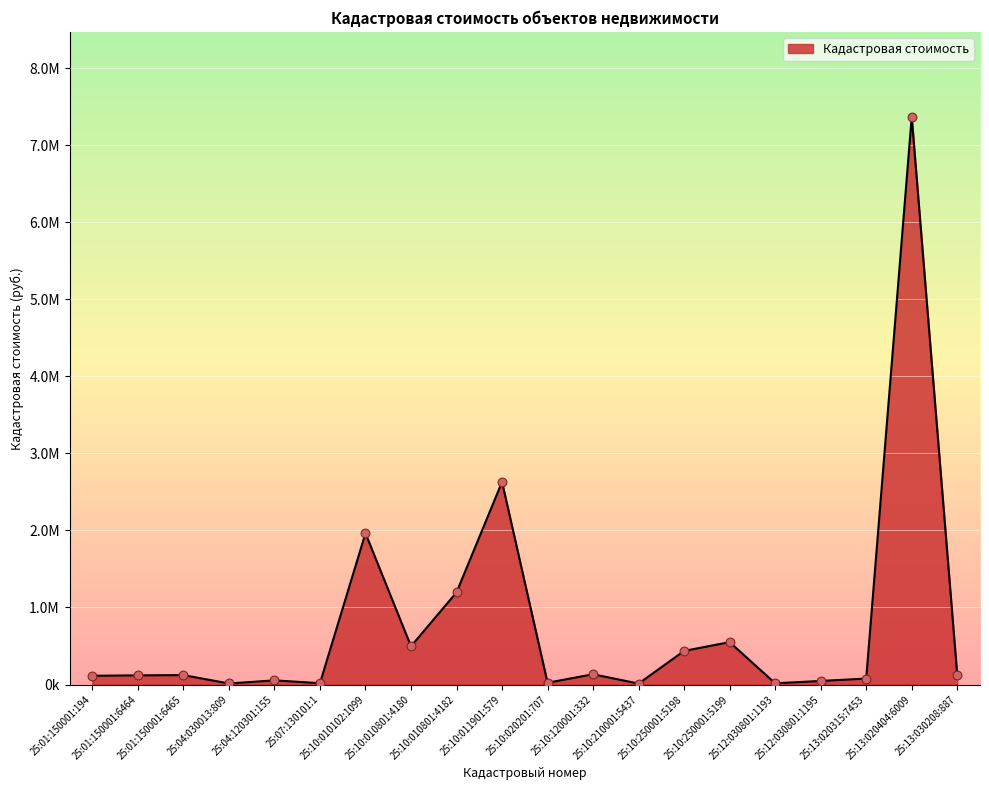

What is the change in value from 25:04:120301:155 to 25:12:030801:1193?

-38186.1